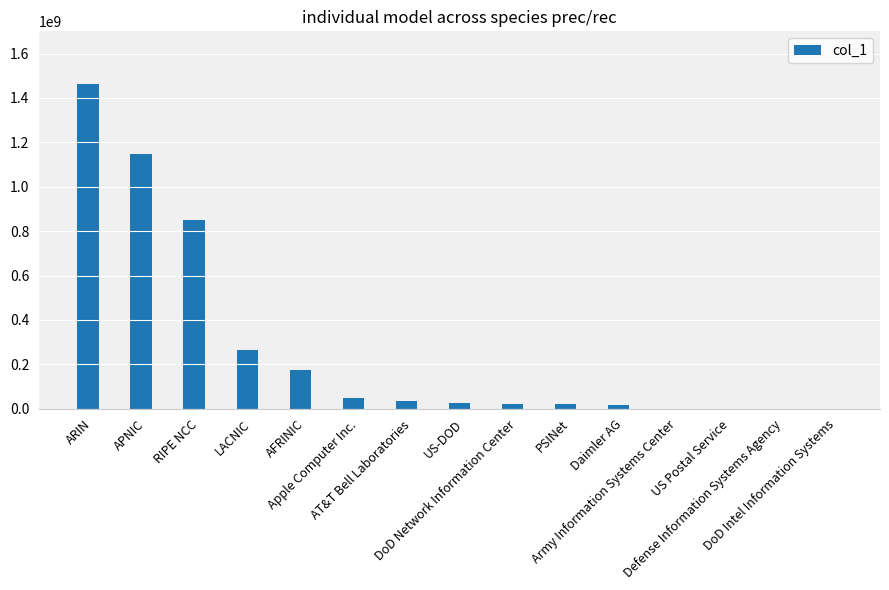

Which has a higher value, AT&T Bell Laboratories or ARIN?

ARIN